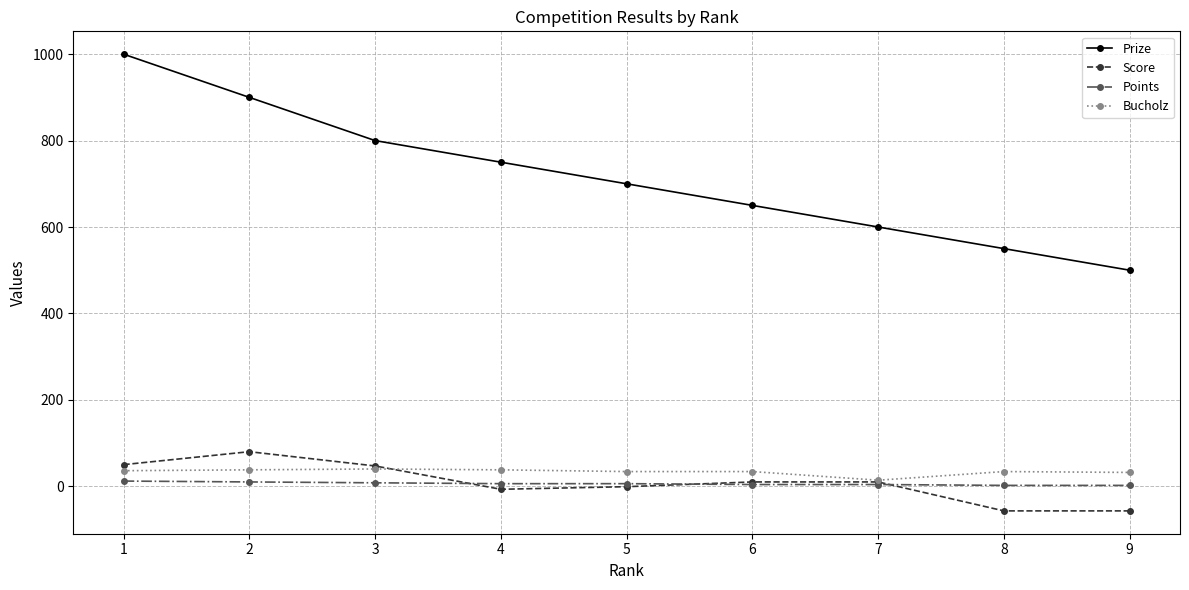

Count the number of data series in this chart.

4